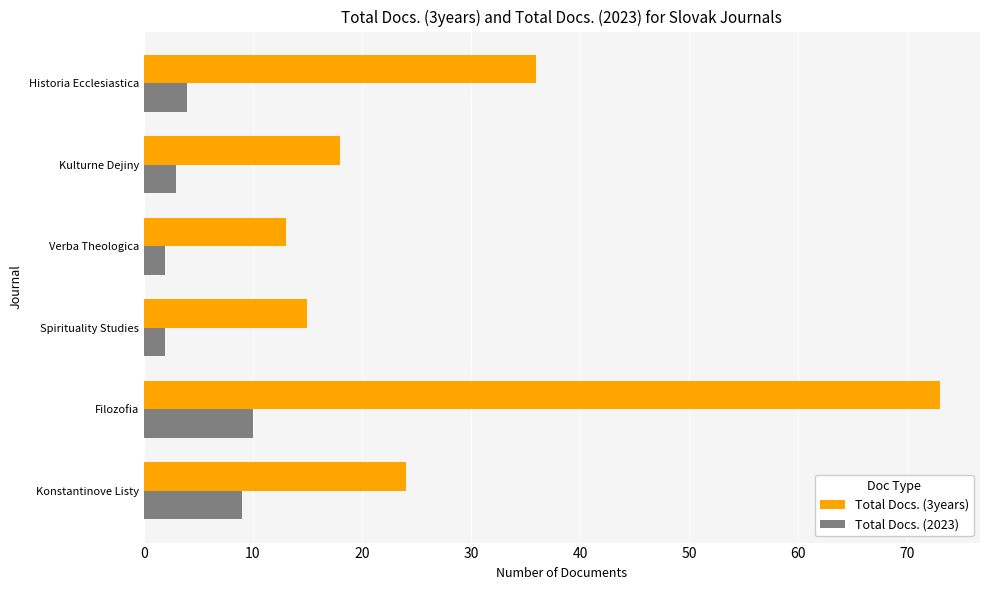

Which series has the largest total across all categories?

Total Docs. (3years)